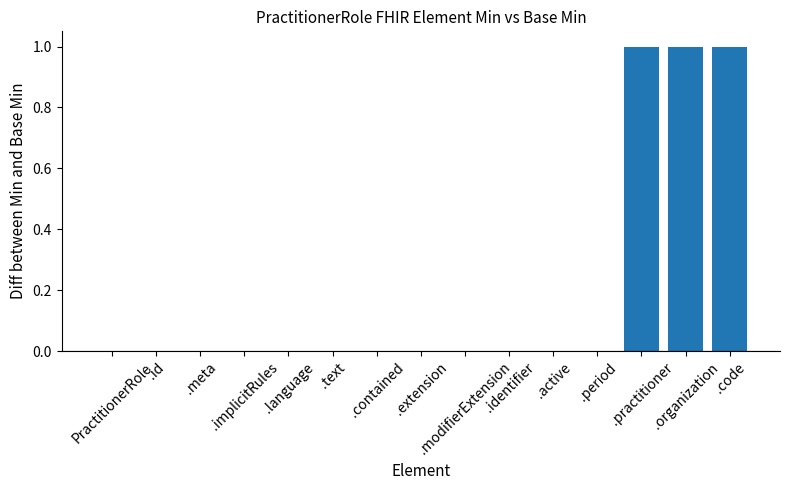

Are the bars grouped side by side (vs. stacked)?

No